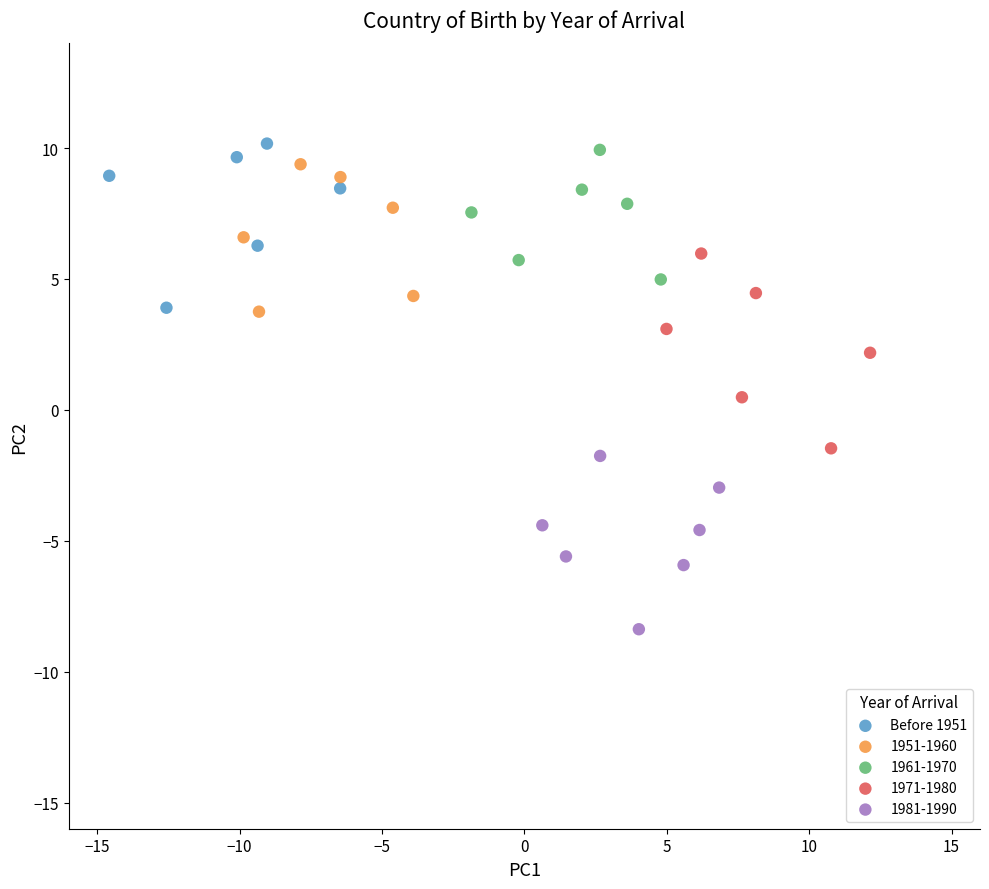

Which series contains the lowest Y value?

1981-1990